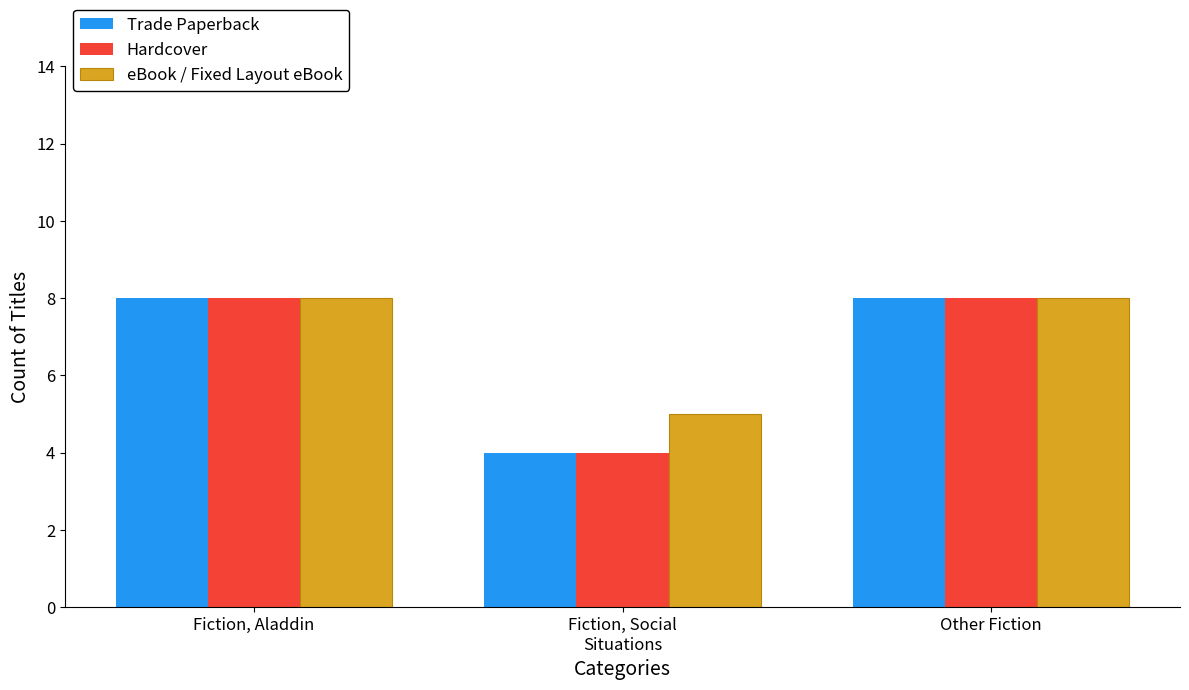

What is the difference between the maximum and minimum values in the eBook / Fixed Layout eBook series?

3